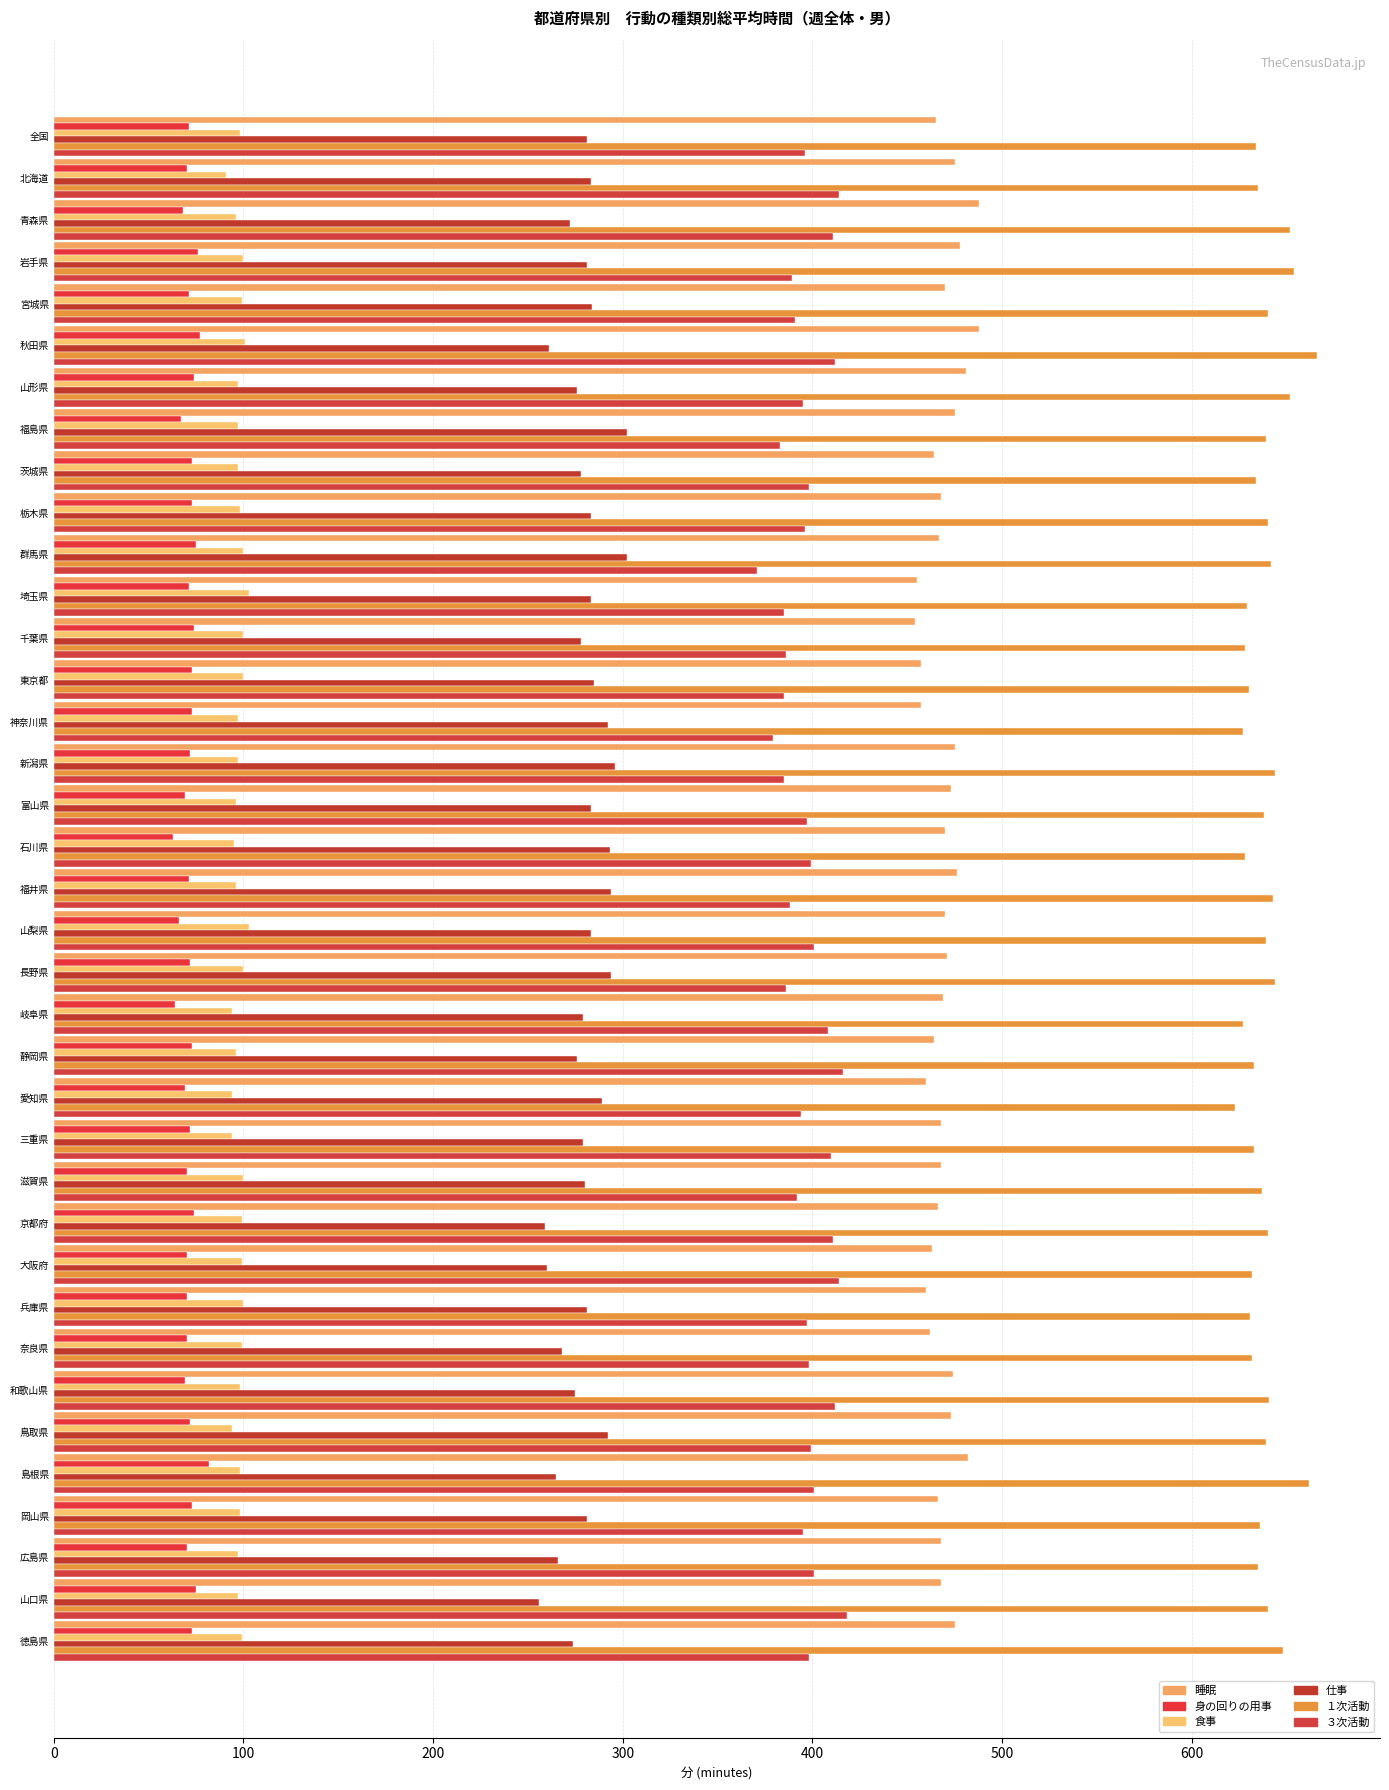

What are all the series names shown in the legend?

睡眠, 身の回りの用事, 食事, 仕事, １次活動, ３次活動